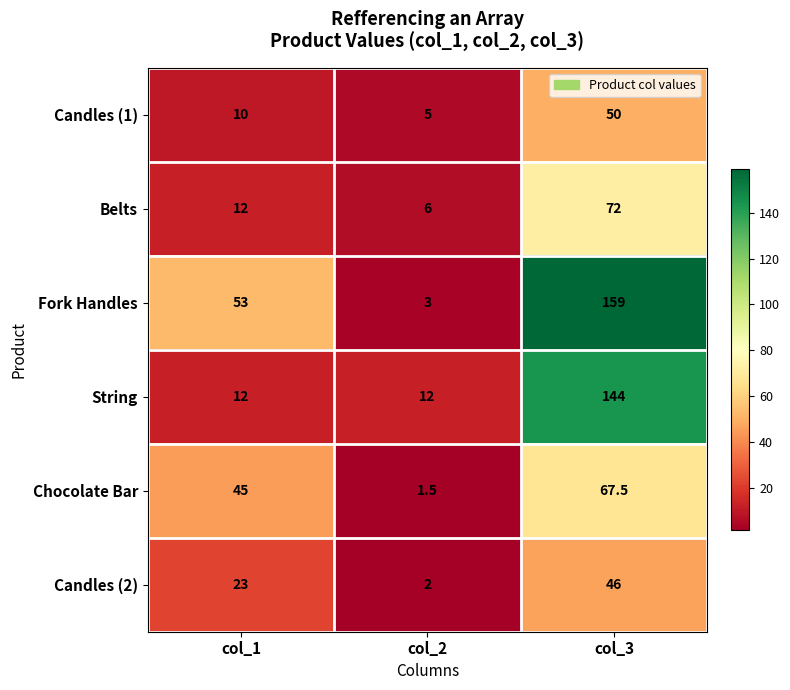

What is the difference between the highest and lowest values at col_3?

113.0